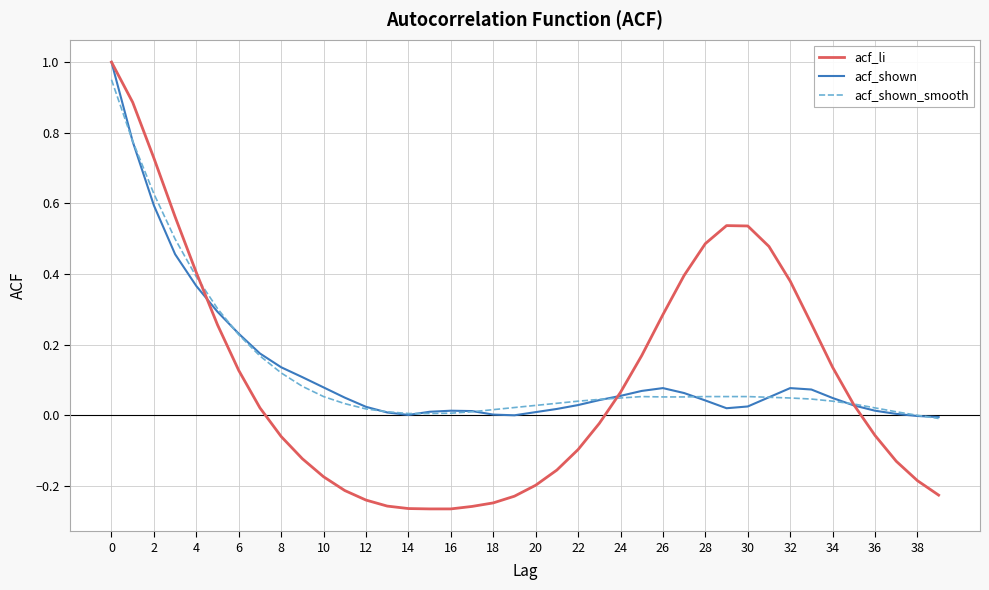

Is this an area chart (filled region under the line)?

No